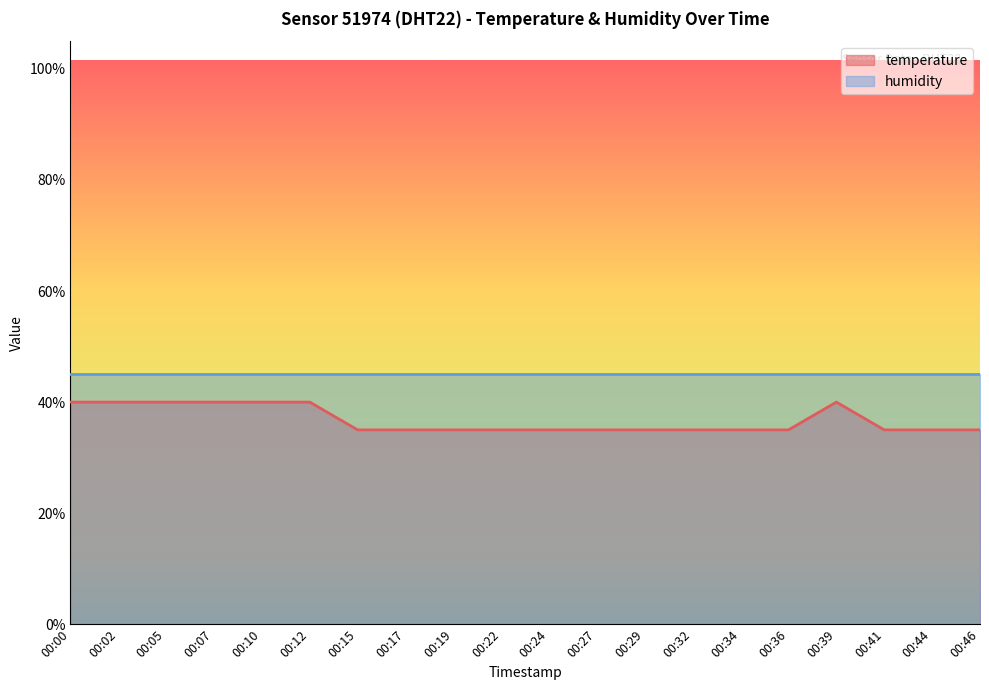

Rank the categories by value from lowest to highest.

00:15, 00:17, 00:19, 00:22, 00:24, 00:27, 00:29, 00:32, 00:34, 00:36, 00:41, 00:44, 00:46, 00:00, 00:02, 00:05, 00:07, 00:10, 00:12, 00:39